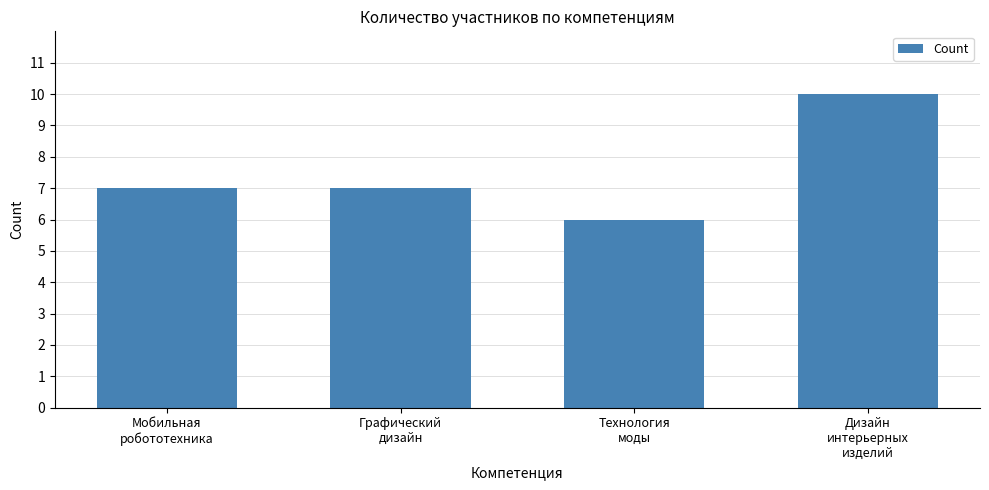

Are the bars grouped side by side (vs. stacked)?

No